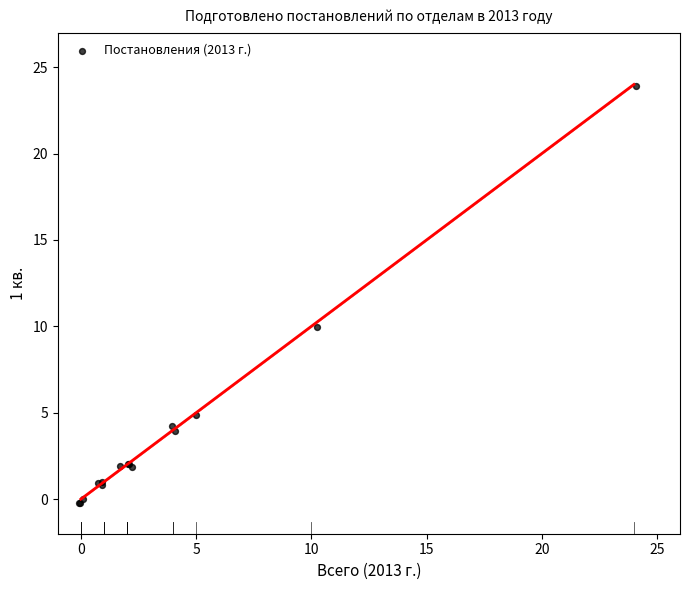

What Y value in the scatter plot is closest to 11?

10.0